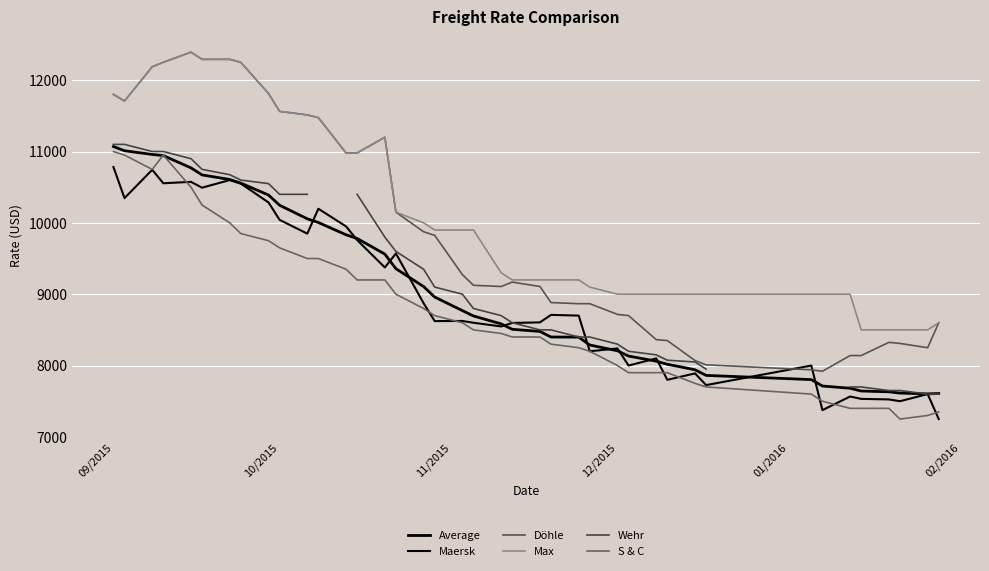

True or false: S & C has more than 0 interior local peaks.

True